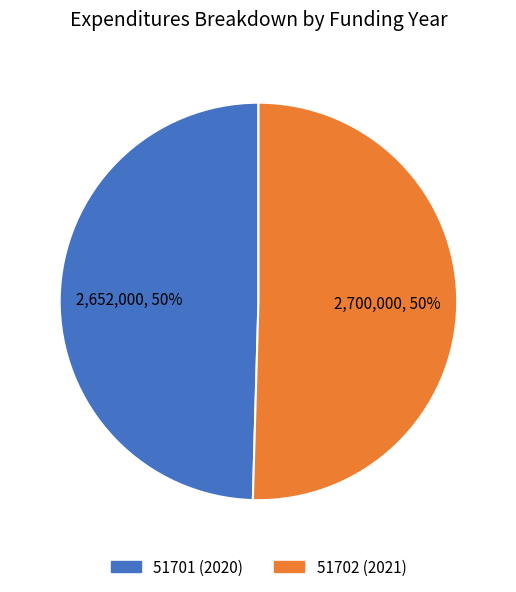

What is the ratio of the value at 51702 (2021) to the value at 51701 (2020)?

1.0